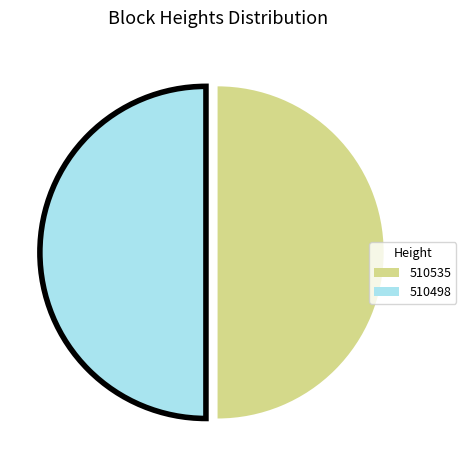

Approximately how many times larger is the value at 510535 compared to 510498?

1.0